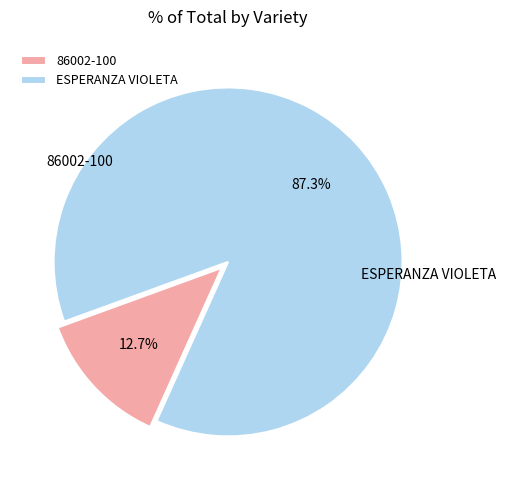

To the nearest percent, what is the difference between the largest and smallest slice percentages?

75%